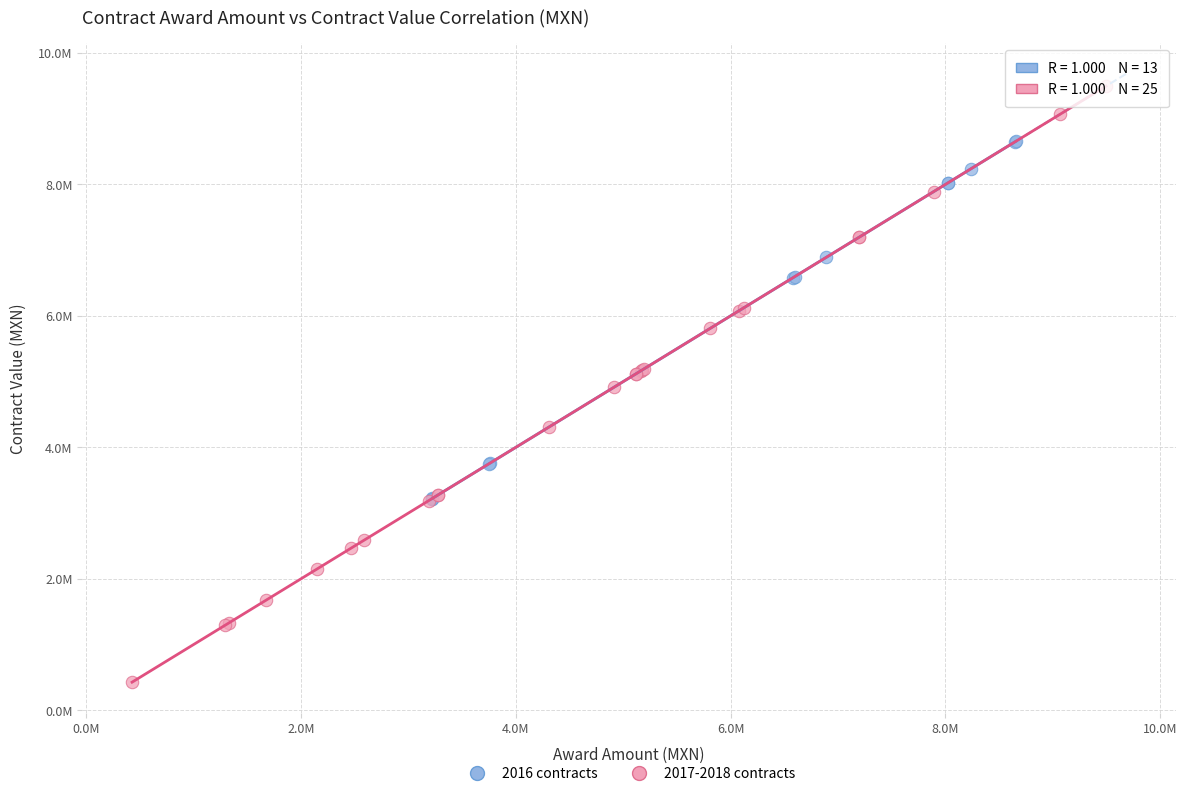

Which series contains the lowest Y value?

2017-2018 contracts